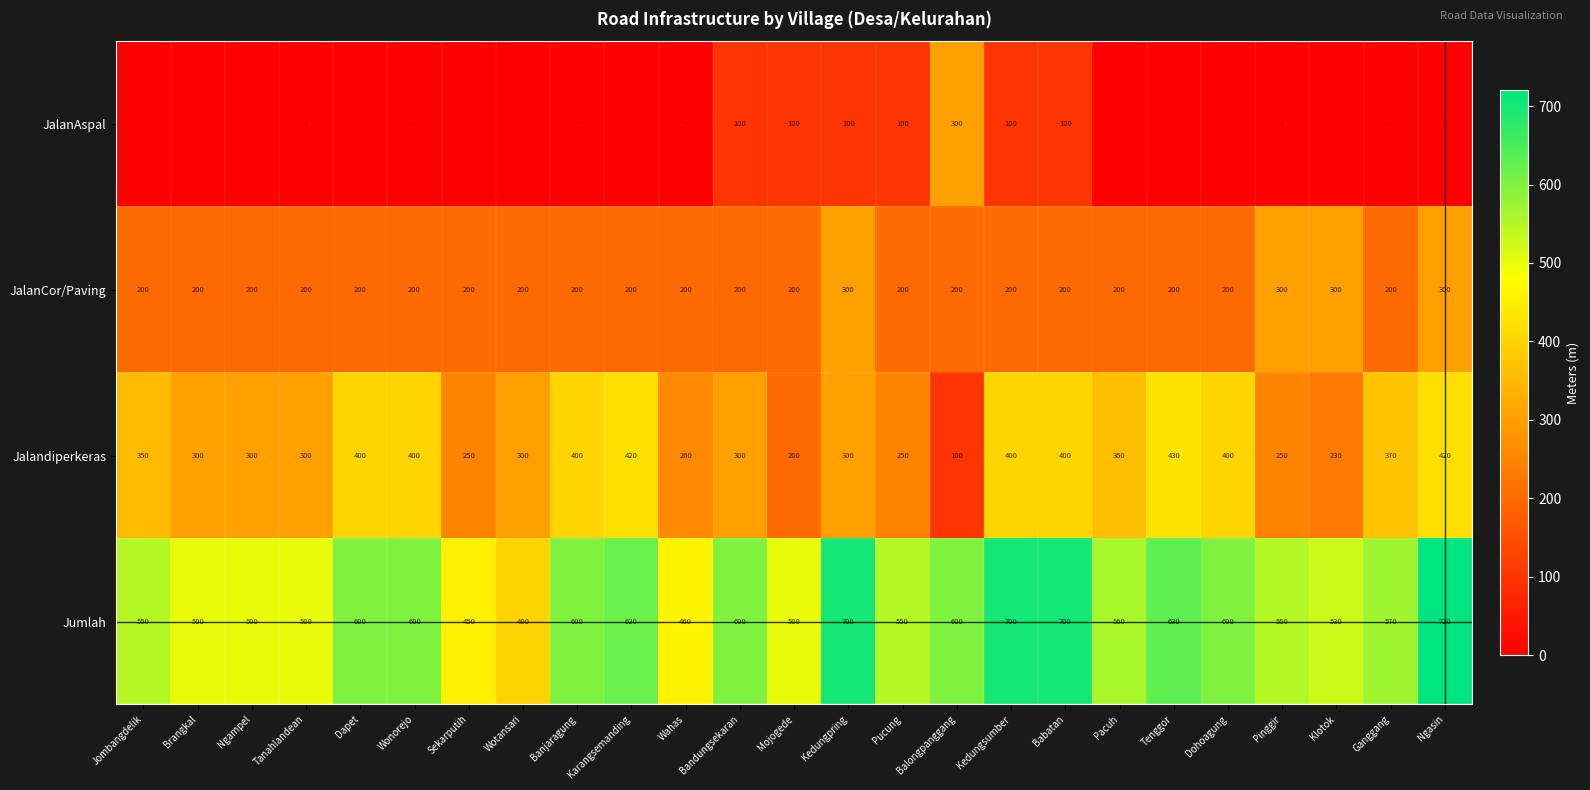

What is the difference between the second highest and minimum values in the Jumlah series?

300